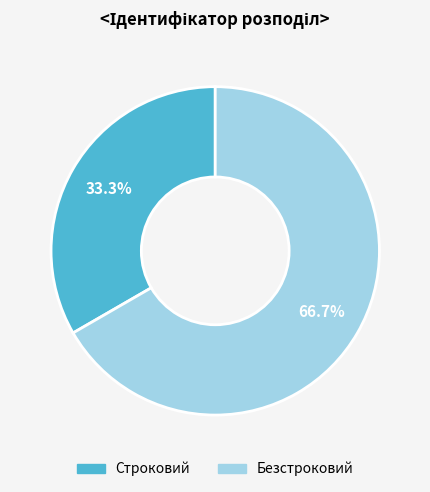

Rank the categories by value from highest to lowest.

Безстроковий, Строковий